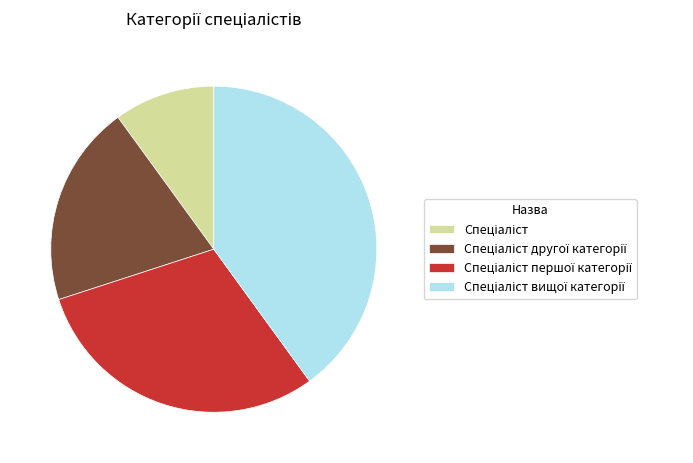

Is there a majority slice in this chart?

No